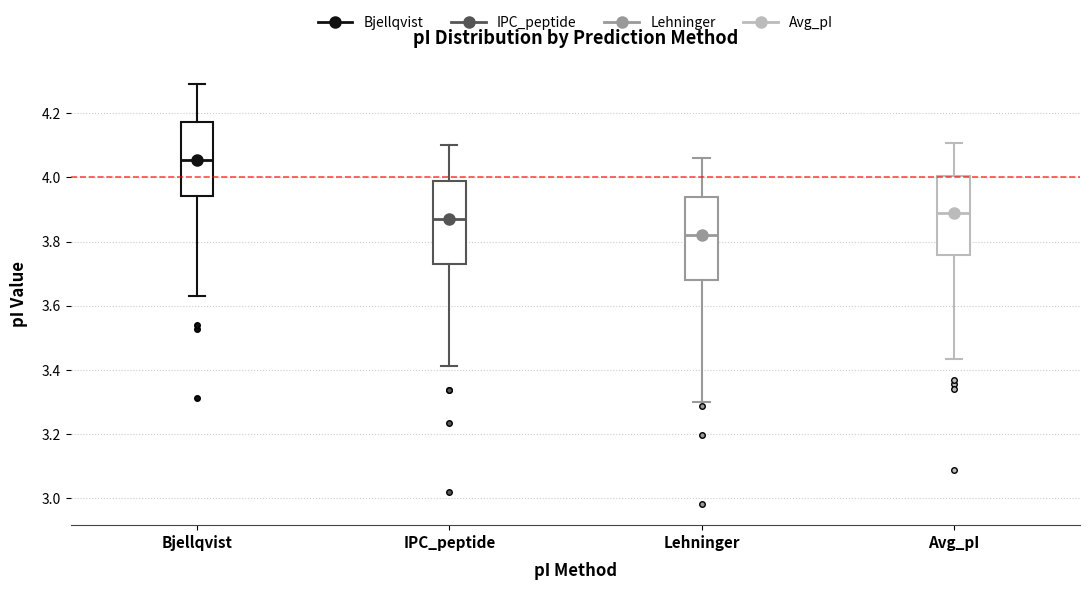

Reading left to right, transcribe this box plot: for each box, give where its median line is, the range the box spans, and where its two whiskers end, as read against the y-axis. The values are not printed on the chart, so give them approximately, as read against the axis.

Bjellqvist: median 4.06, box 3.94 to 4.18, whiskers 3.64 to 4.30
IPC_peptide: median 3.88, box 3.74 to 3.98, whiskers 3.42 to 4.10
Lehninger: median 3.82, box 3.68 to 3.94, whiskers 3.30 to 4.06
Avg_pI: median 3.88, box 3.76 to 4.00, whiskers 3.44 to 4.10